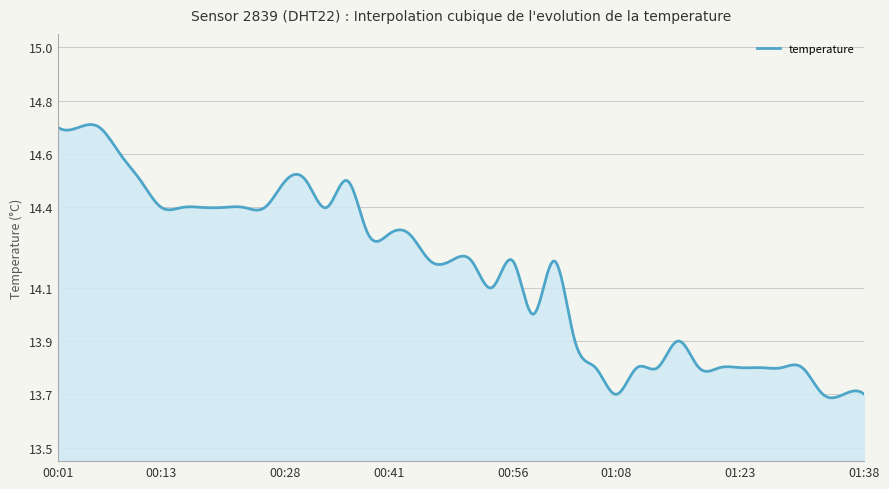

Which label corresponds to the largest value in the chart?

00:01